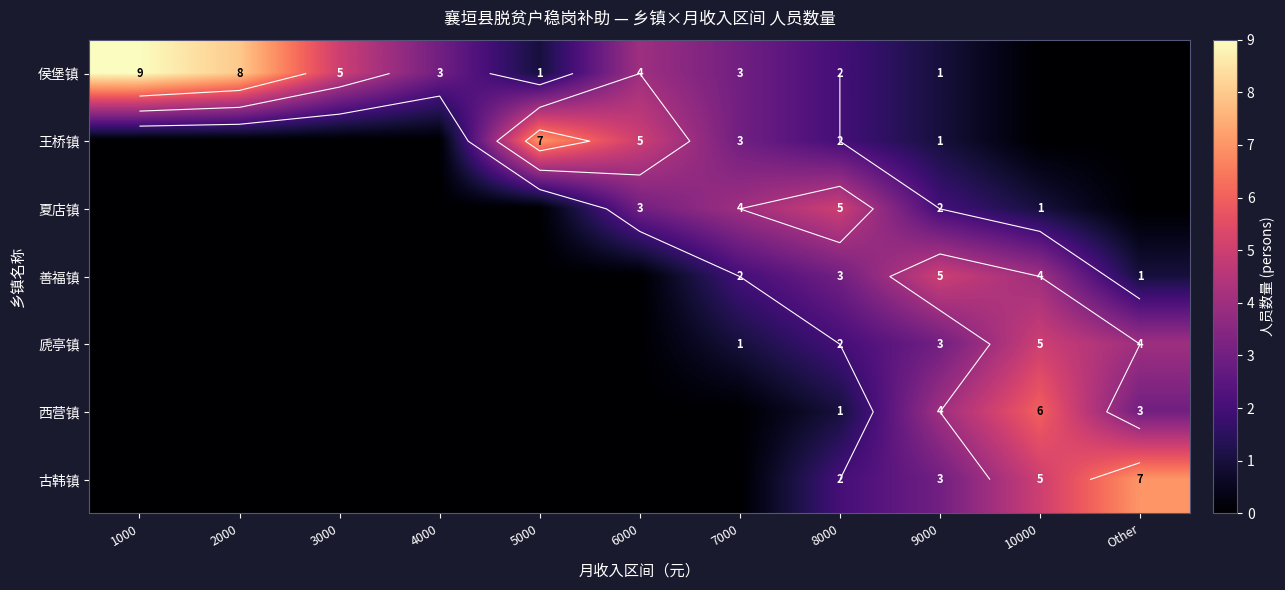

Which category has the lowest value in the 王桥镇 series?

1000